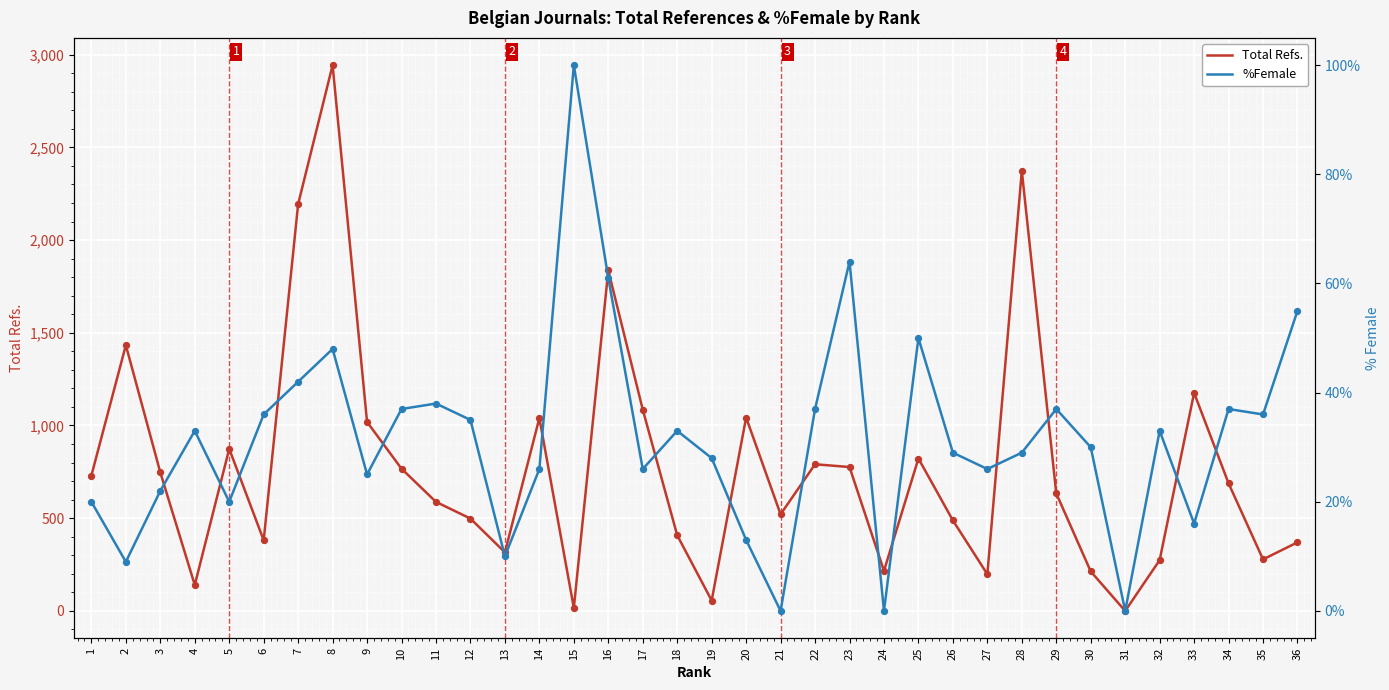

Which series has the largest total across all categories?

Total Refs.